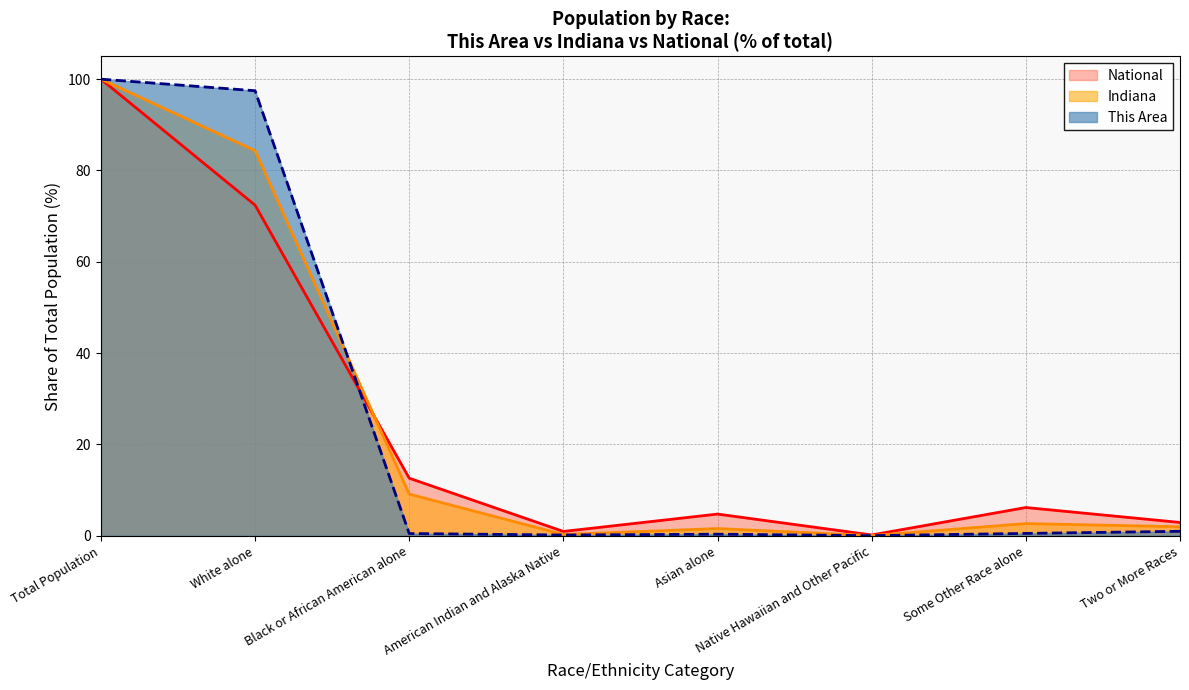

What is the label of the 5th point from the left?

Asian alone